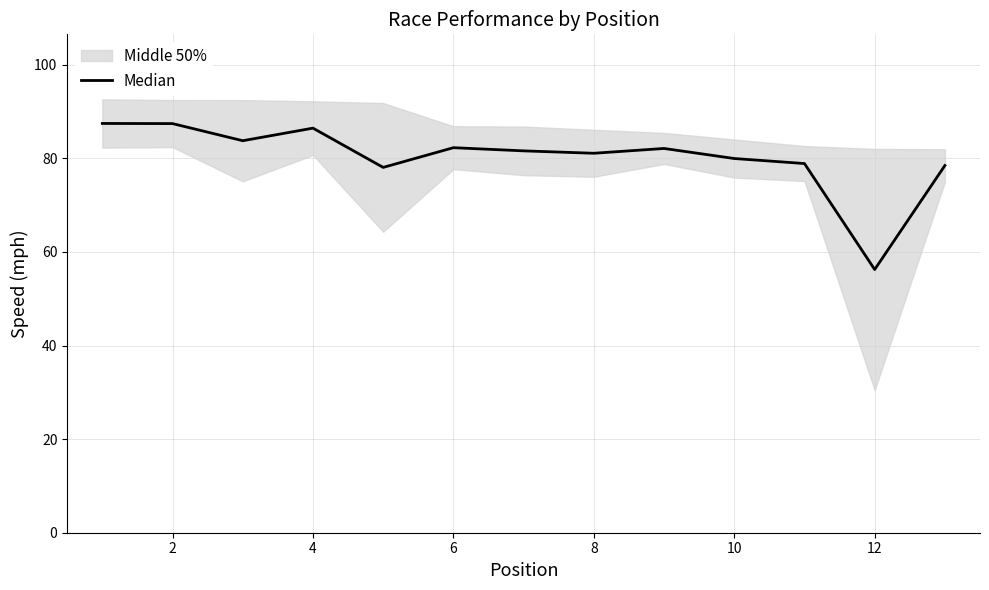

Which has a higher value, 10 or 11?

10